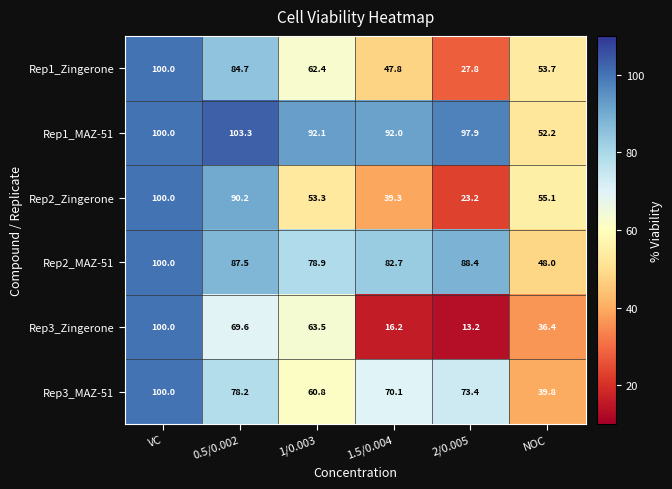

Which series has the widest spread of values?

Rep3_Zingerone